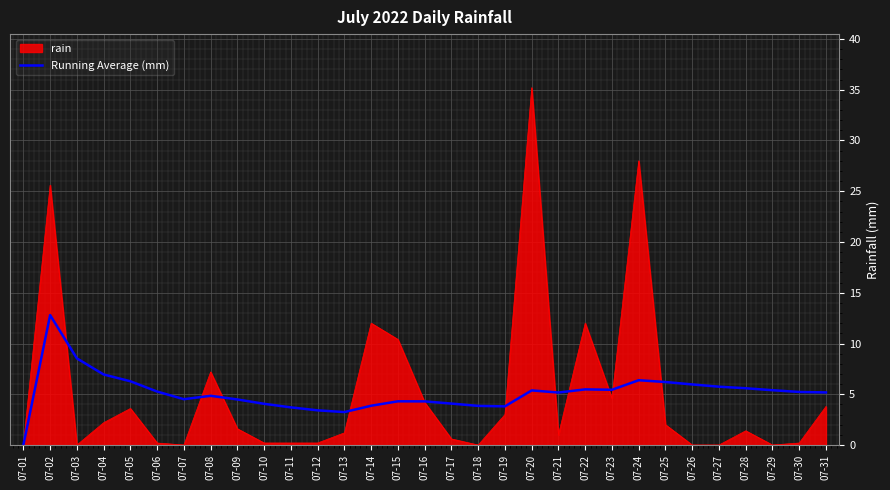

Rank the series at 07-20 from highest to lowest value.

rain, Running Average (mm)